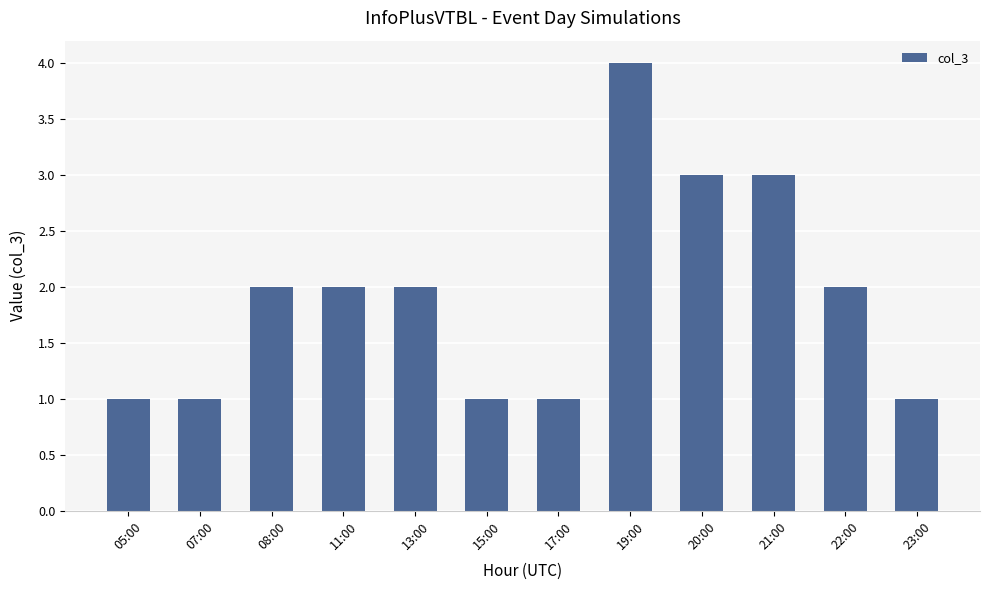

The chart shows a value of 2 at 17:00. True or false?

False